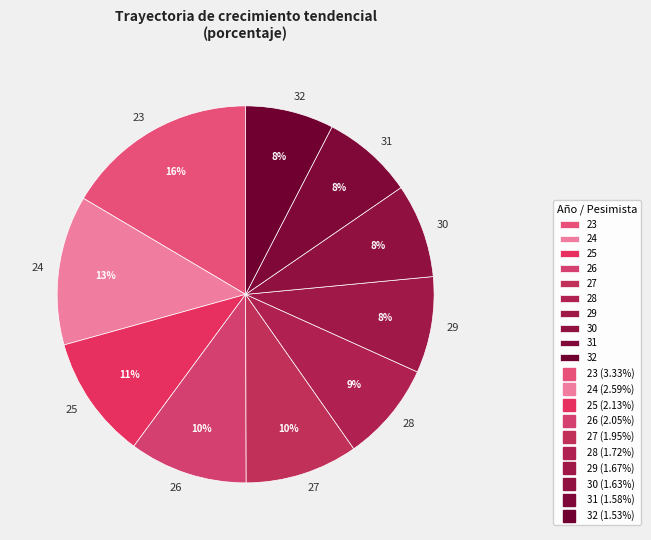

Which slice is the largest?

23